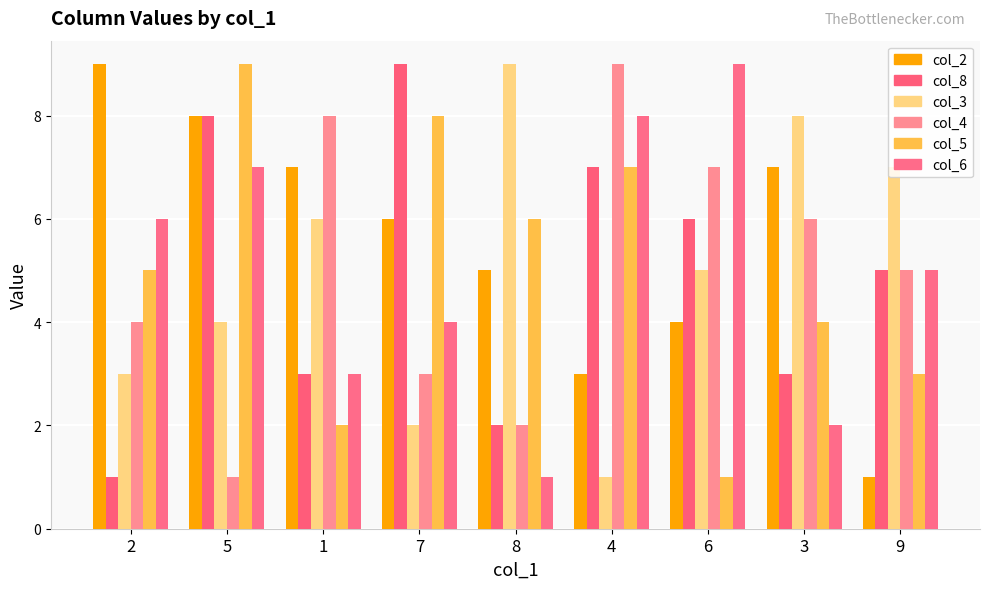

The value of col_8 at 2 is 1. True or false?

True